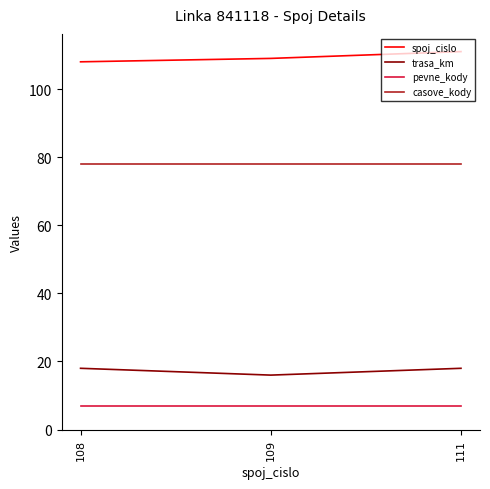

The trasa_km series shows 23 at 109. True or false?

False